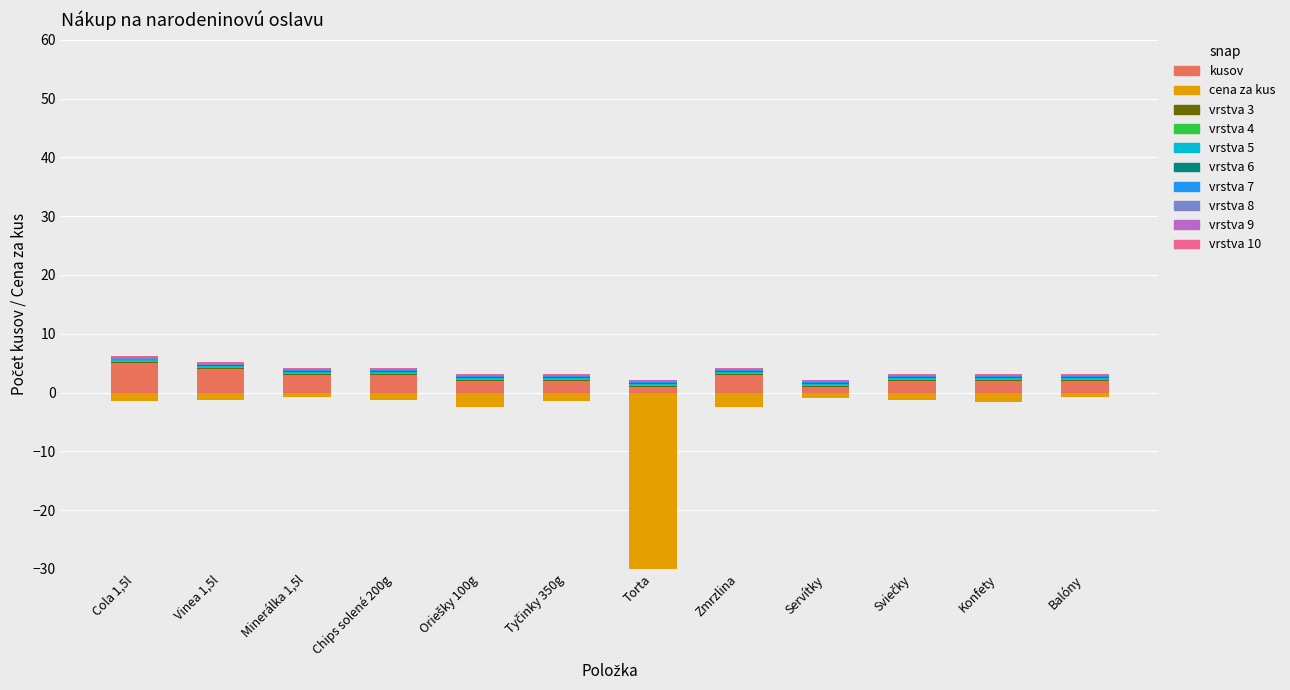

Reading left to right, what are all the values shown in this chart?

Cola 1,5l=5	Vinea 1,5l=4	Minerálka 1,5l=3	Chips solené 200g=3	Oriešky 100g=2	Tyčinky 350g=2	Torta=1	Zmrzlina=3	Servítky=1	Sviečky=2	Konfety=2	Balóny=2